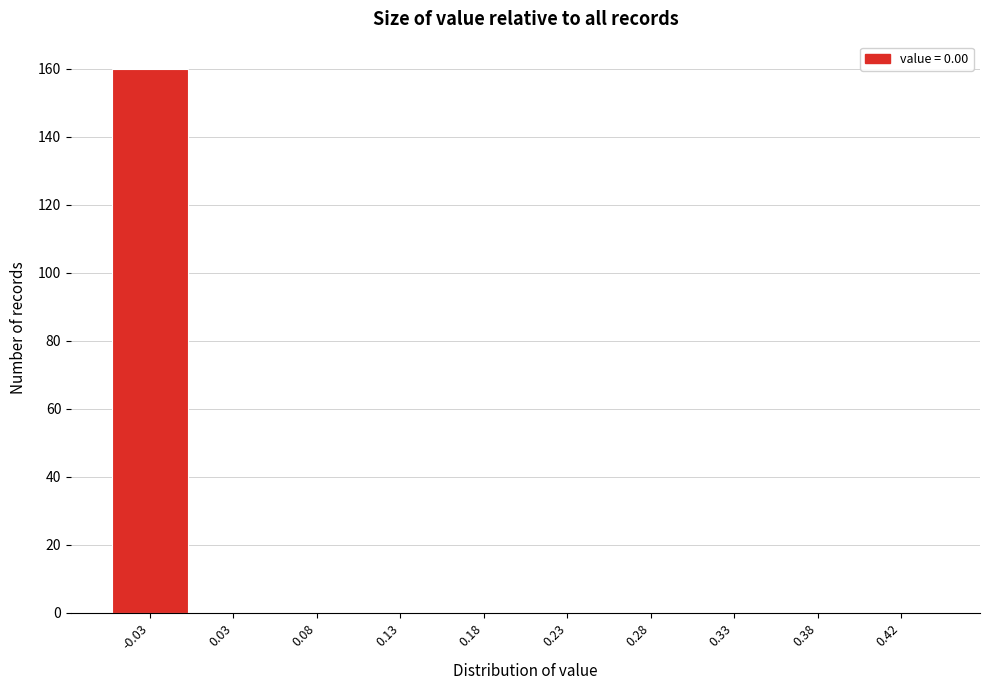

Reading left to right, what are all the values shown in this chart?

-0.03=160	0.03=0	0.08=0	0.13=0	0.18=0	0.23=0	0.28=0	0.33=0	0.38=0	0.42=0